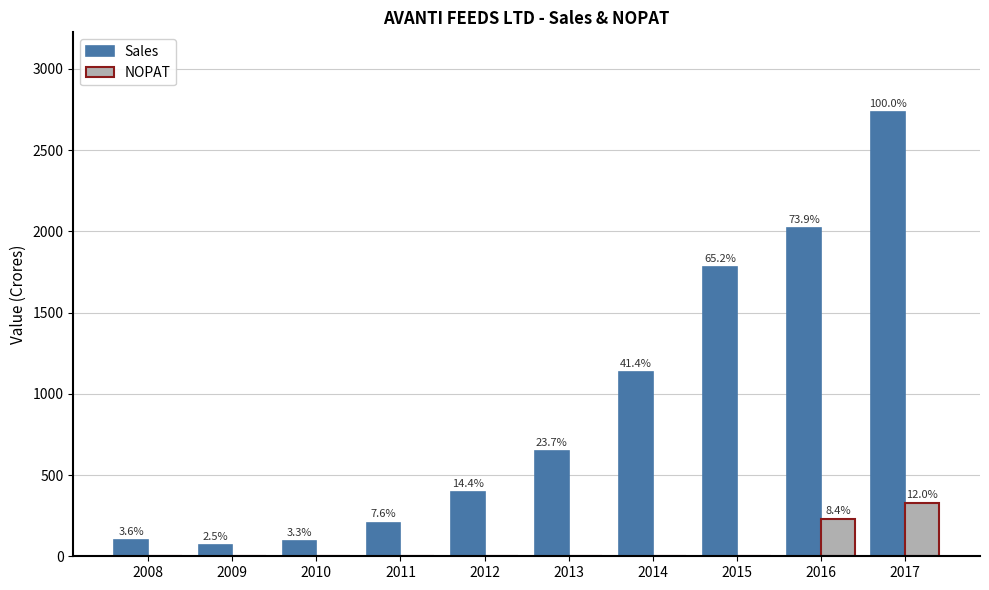

Reading left to right, transcribe all the data shown in this chart.

Sales: 98.0	69.3	91.5	207.8	393.4	648.0	1131.6	1780.7	2018.3	2732.7
NOPAT: 0.0	0.0	0.0	0.0	0.0	0.0	0.0	0.0	230.0	327.0